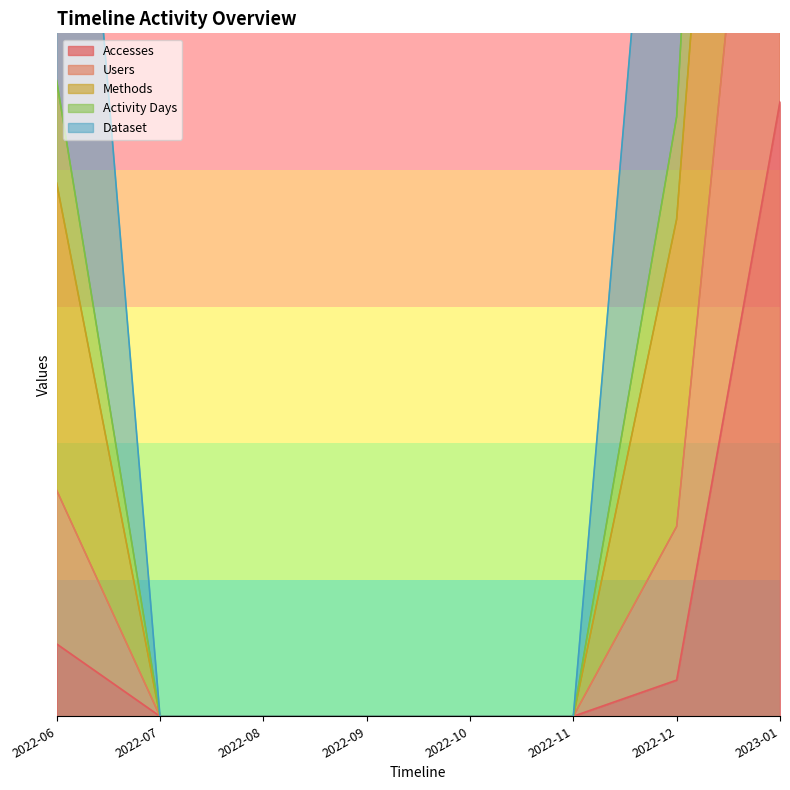

True or false: Activity Days has a value of 47.7 at 2023-01.

False